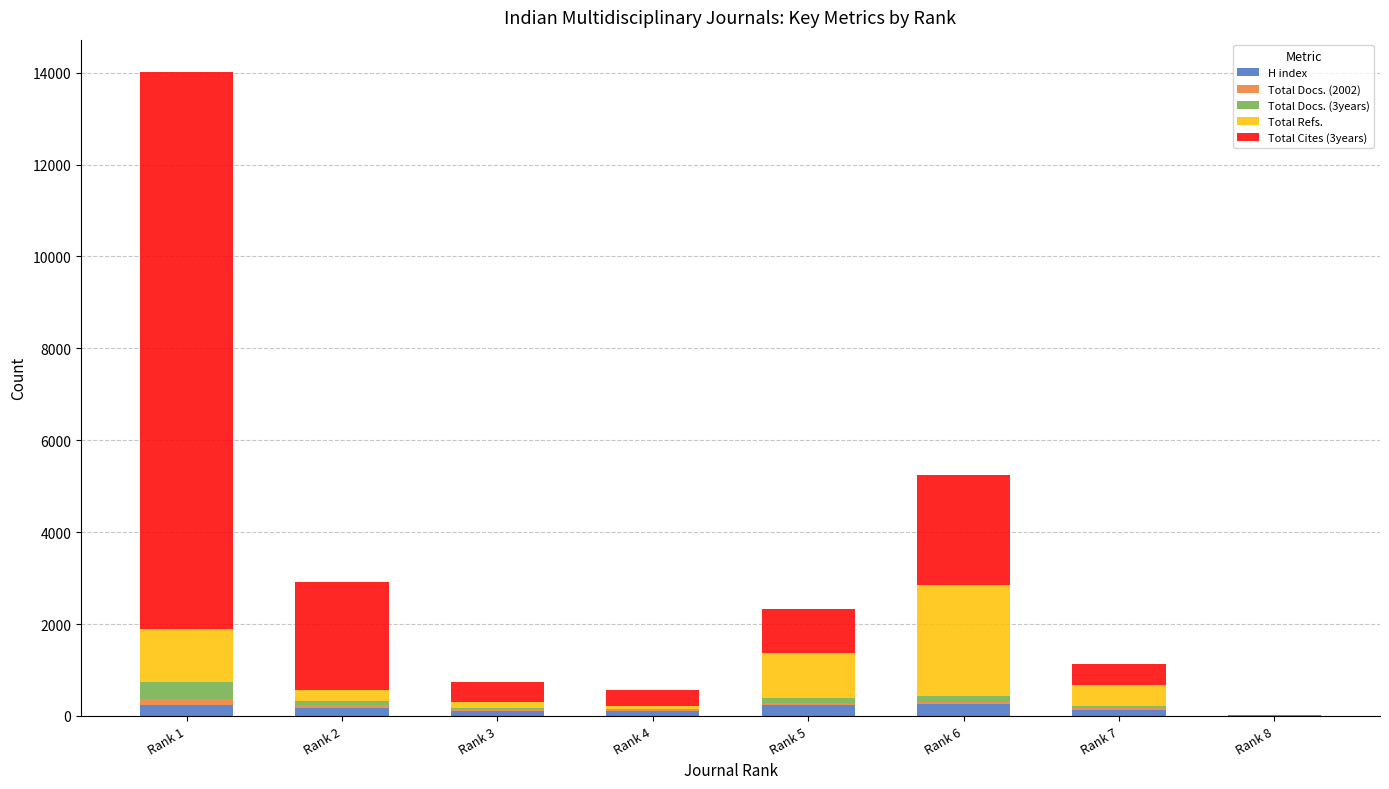

At which category is the sum across all series the highest?

Rank 1